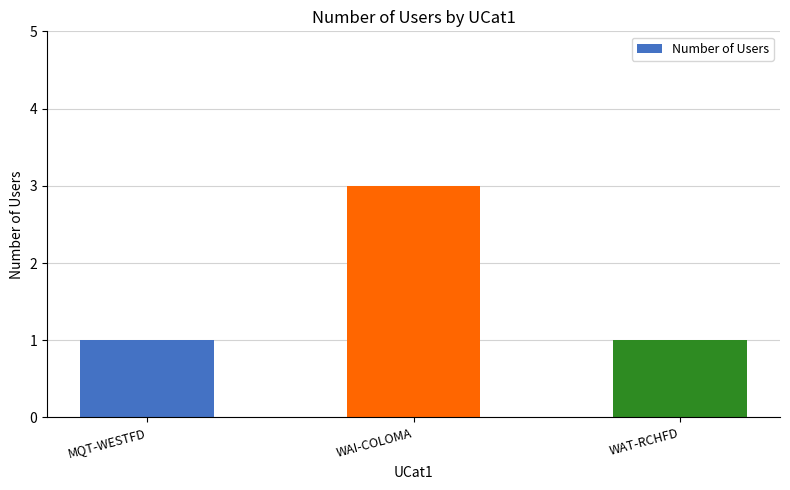

What is the greatest value displayed?

3